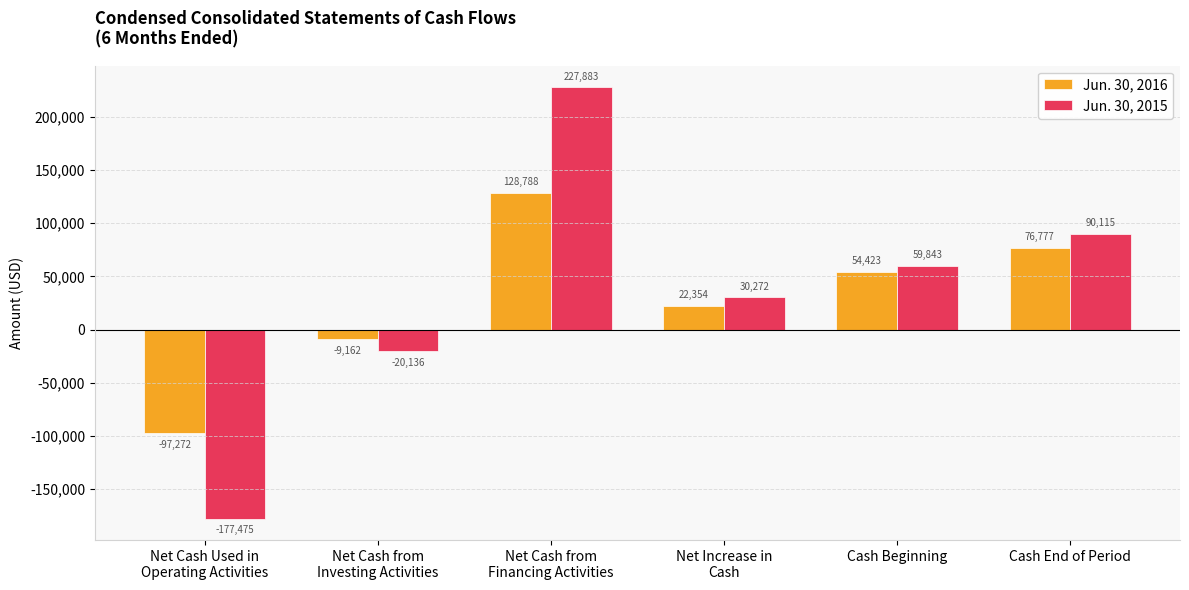

Which category has the highest value across all series?

Net Cash from
Financing Activities